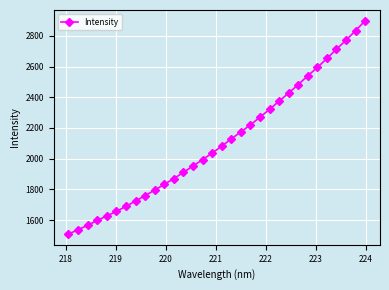

How many data points does each series have?

32